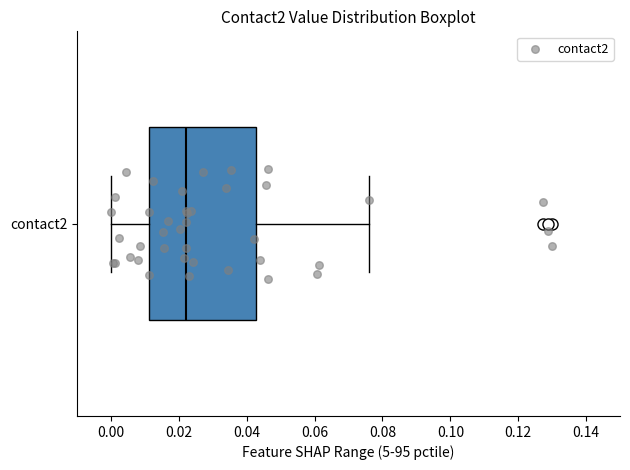

Transcribe this box plot: give where the median line is, the range the box spans, and where the two whiskers end, as read against the x-axis. The values are not printed on the chart, so give them approximately, as read against the axis.

median 0.022, box 0.012 to 0.042, whiskers 0.000 to 0.076